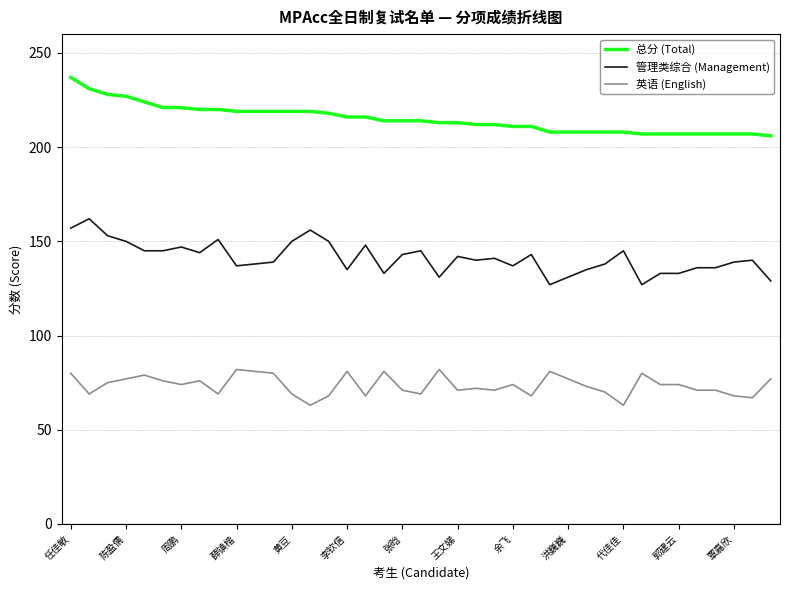

What is the maximum value for 总分 (Total)?

237